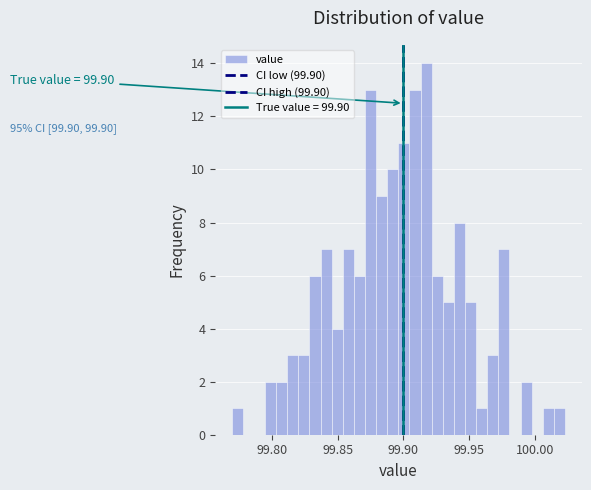

Around what value on the x-axis is the tallest bar? Give the approximate position of its centre, as read against the axis.

99.915